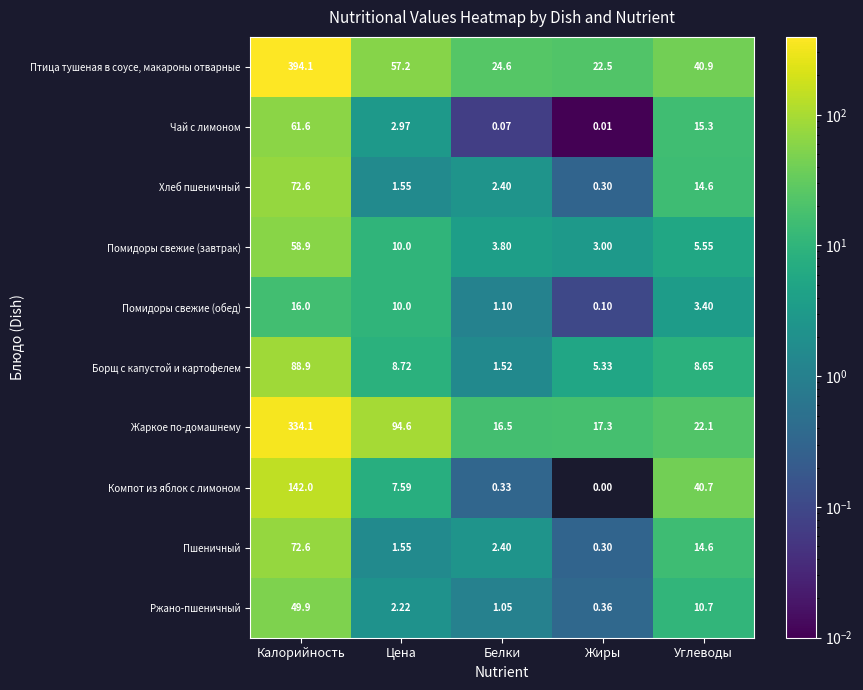

Which category has the highest value across all series?

Калорийность